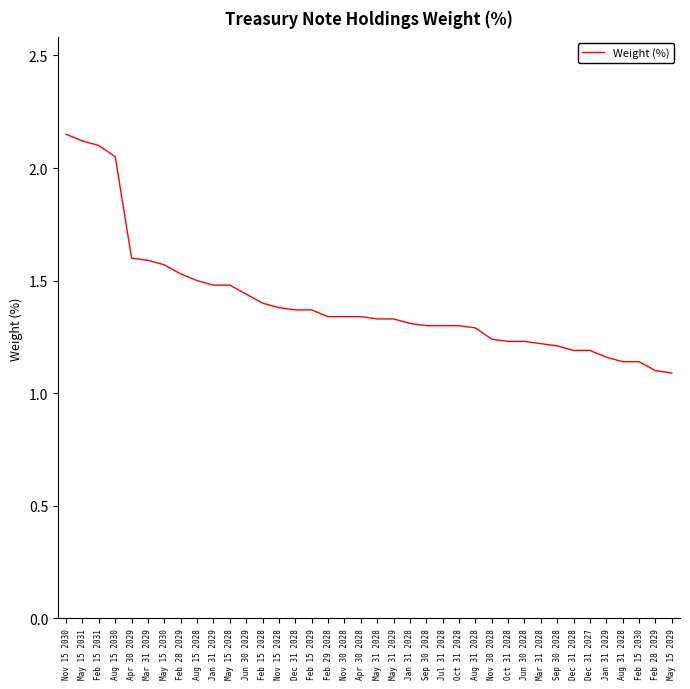

List the labels in order of value, largest first.

Nov 15 2030, May 15 2031, Feb 15 2031, Aug 15 2030, Apr 30 2029, Mar 31 2029, May 15 2030, Feb 28 2029, Aug 15 2028, Jan 31 2029, May 15 2028, Jun 30 2029, Feb 15 2028, Nov 15 2028, Dec 31 2028, Feb 15 2029, Feb 29 2028, Nov 30 2028, Apr 30 2028, May 31 2028, May 31 2029, Jan 31 2028, Sep 30 2028, Jul 31 2028, Oct 31 2028, Aug 31 2028, Nov 30 2028, Oct 31 2028, Jun 30 2028, Mar 31 2028, Sep 30 2028, Dec 31 2028, Dec 31 2027, Jan 31 2029, Aug 31 2028, Feb 15 2030, Feb 28 2029, May 15 2029